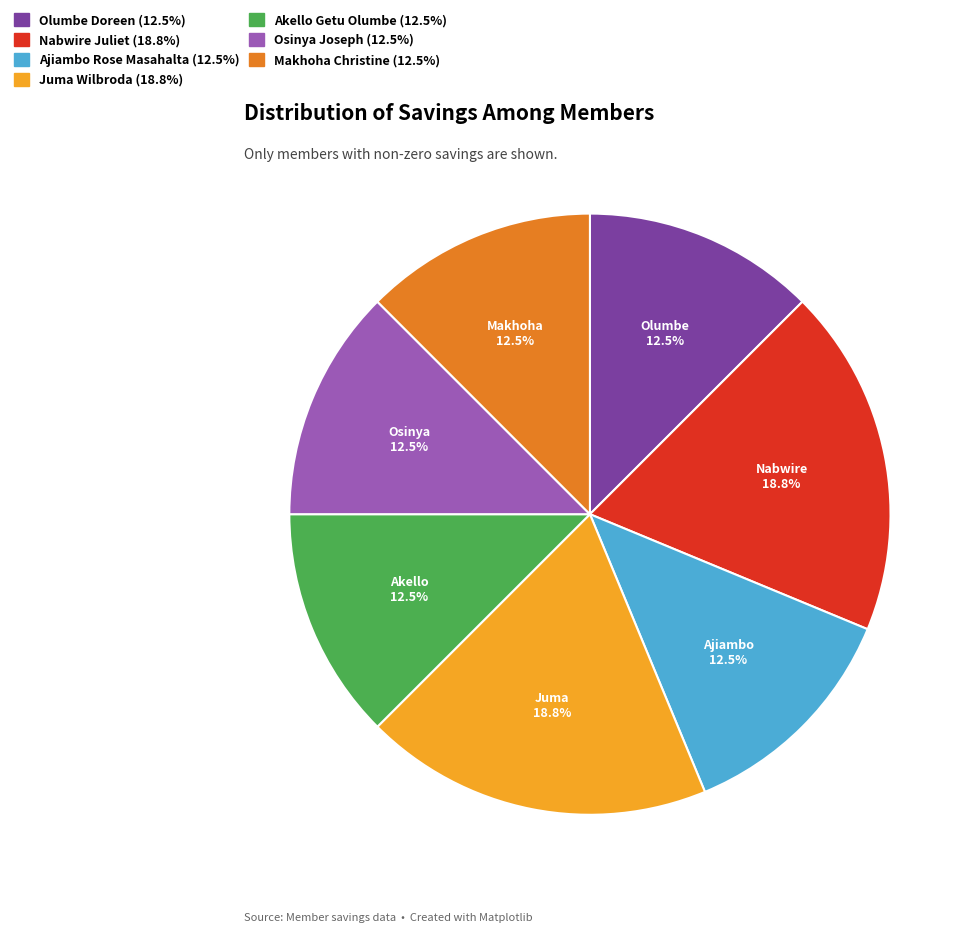

Is Ajiambo Rose Masahalta the majority of the pie?

No